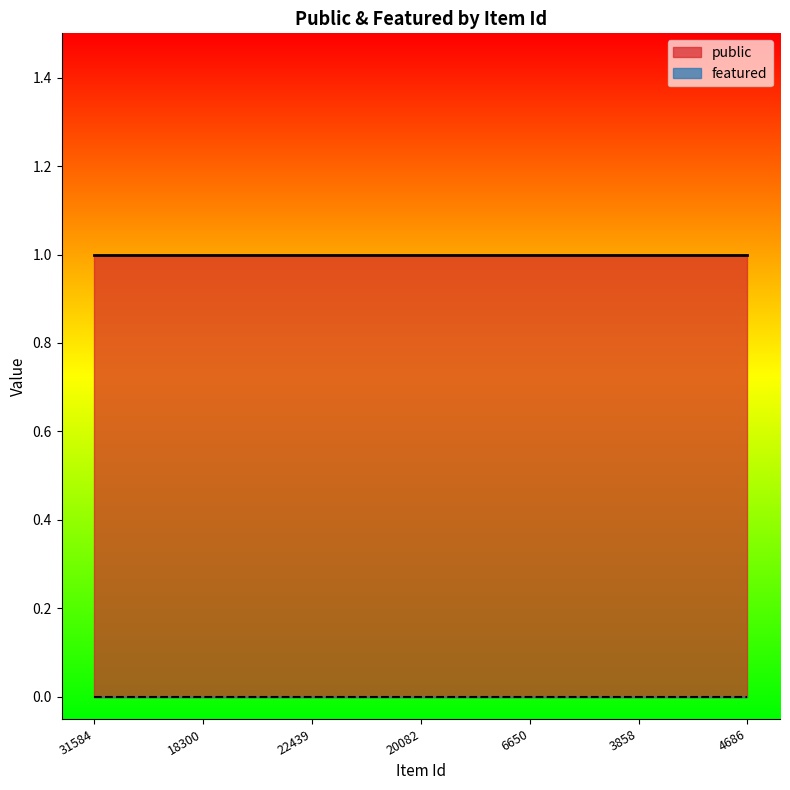

Reading left to right, transcribe all the data shown in this chart.

public: 1	1	1	1	1	1	1
featured: 0	0	0	0	0	0	0